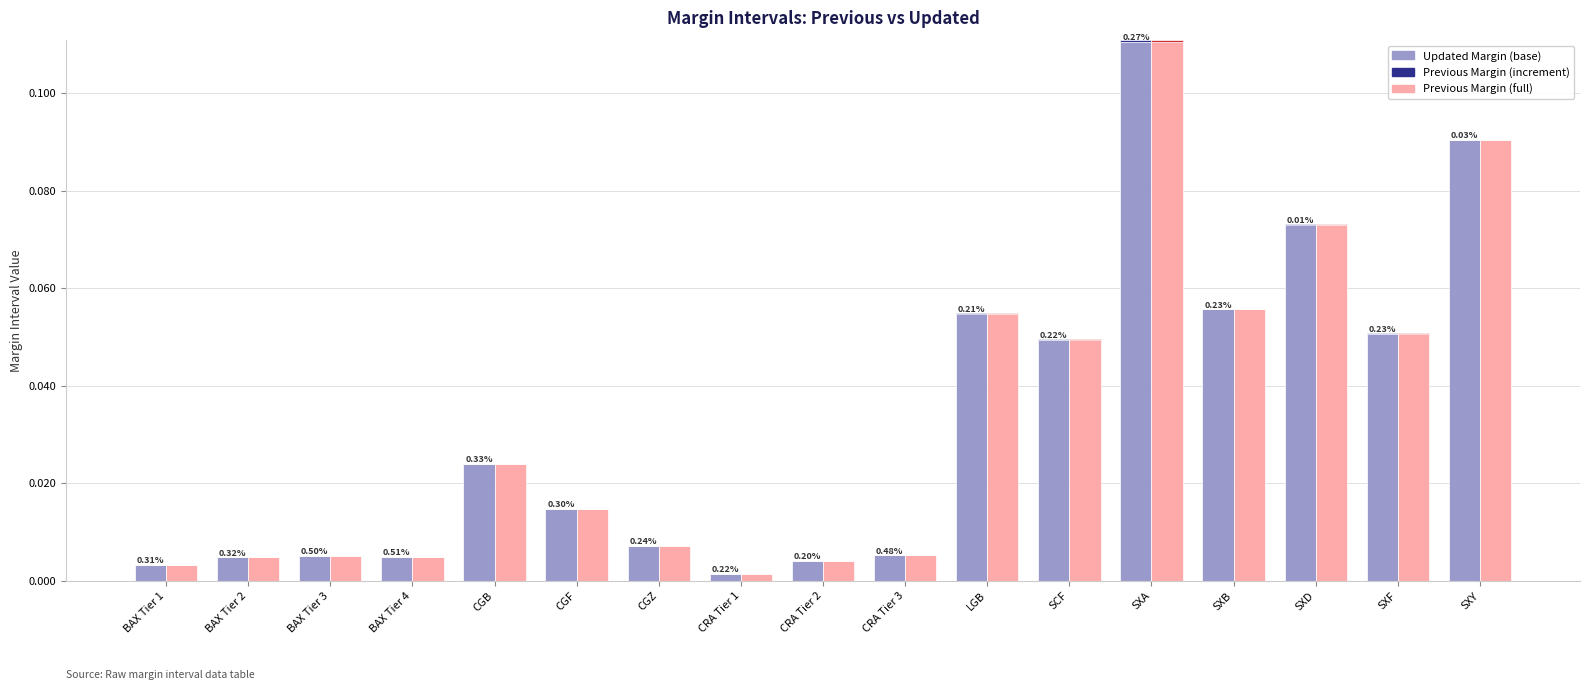

The value of Previous Margin at SXD is 0.0. True or false?

False